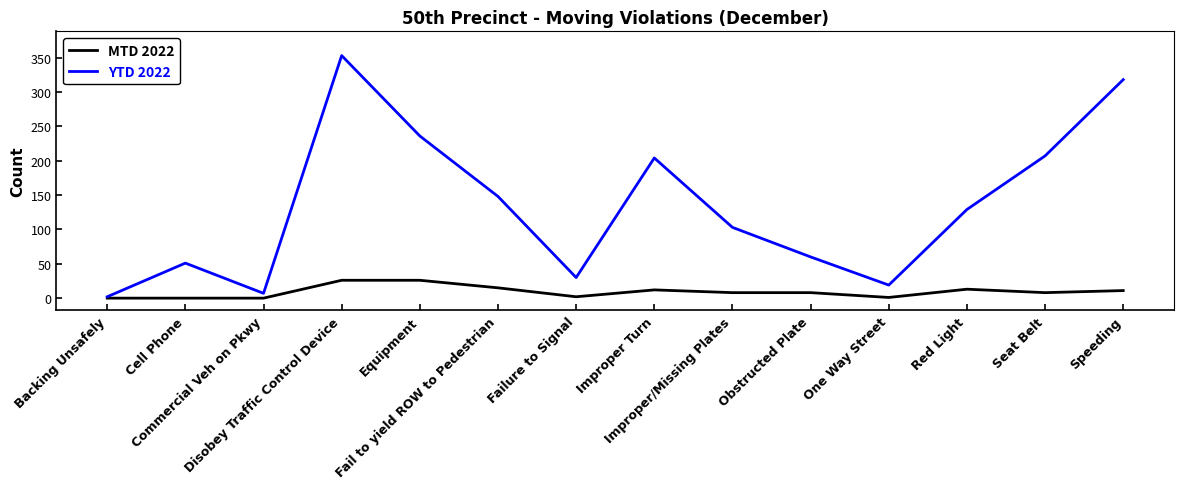

Which series has the widest spread of values?

YTD 2022